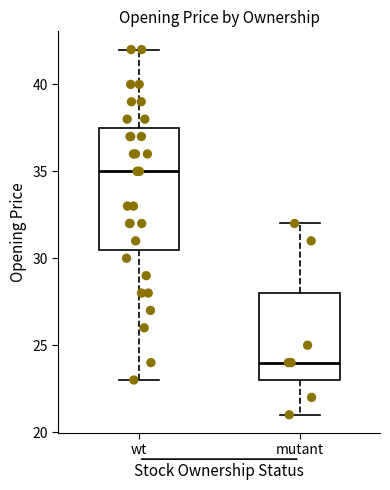

Reading left to right, transcribe this box plot: for each box, give where its median line is, the range the box spans, and where its two whiskers end, as read against the y-axis. The values are not printed on the chart, so give them approximately, as read against the axis.

wt: median 35.0, box 30.5 to 37.5, whiskers 23.0 to 42.0
mutant: median 24.0, box 23.0 to 28.0, whiskers 21.0 to 32.0